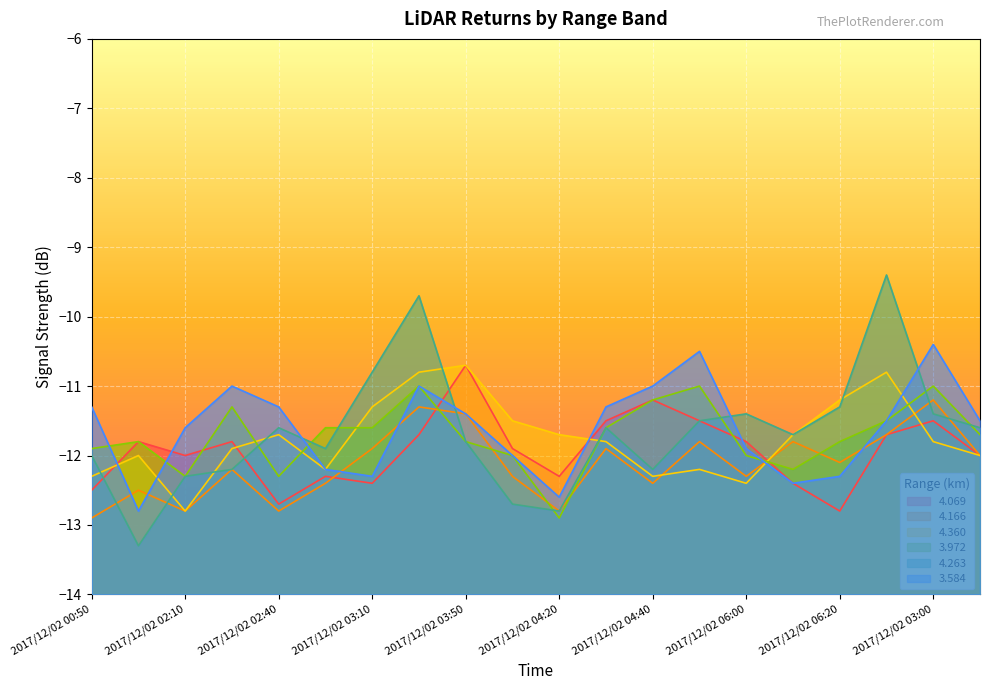

After their last crossing, which series has the higher values: 3.972 or 4.360?

3.972